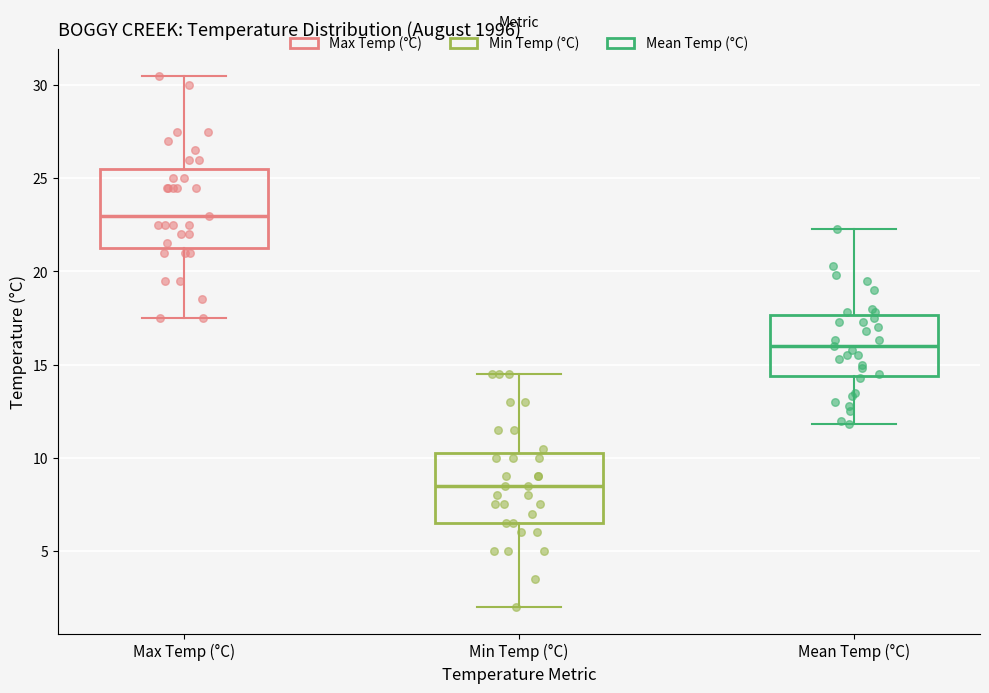

Where is the upper edge of the box for Mean Temp (°C) on the y-axis? The values are not printed on the chart, so give them approximately, as read against the axis.

17.5